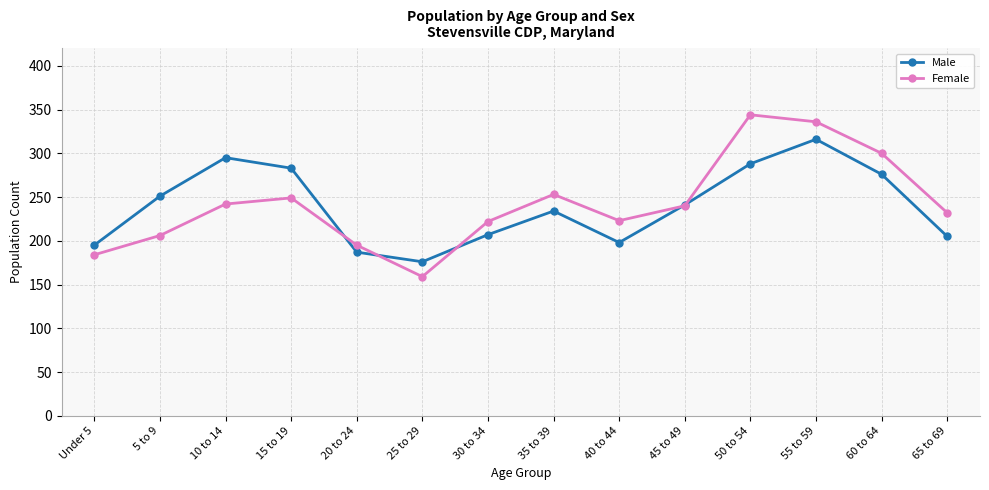

Does the chart display data point markers on the line(s)?

Yes